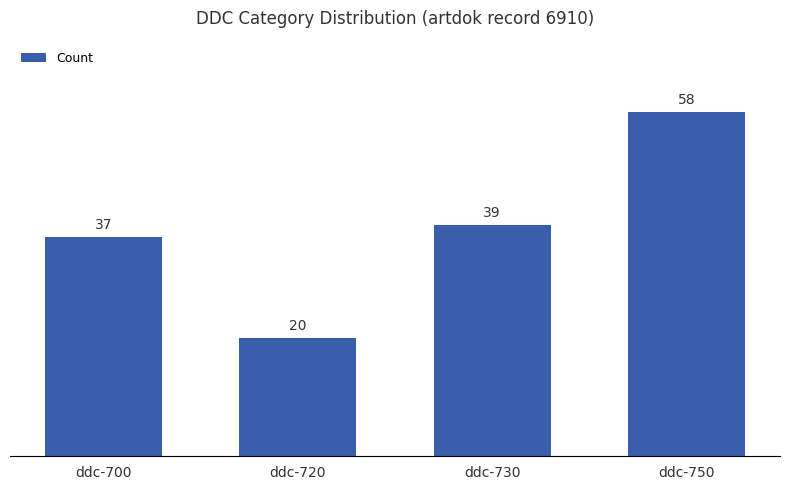

What is the greatest value displayed?

58